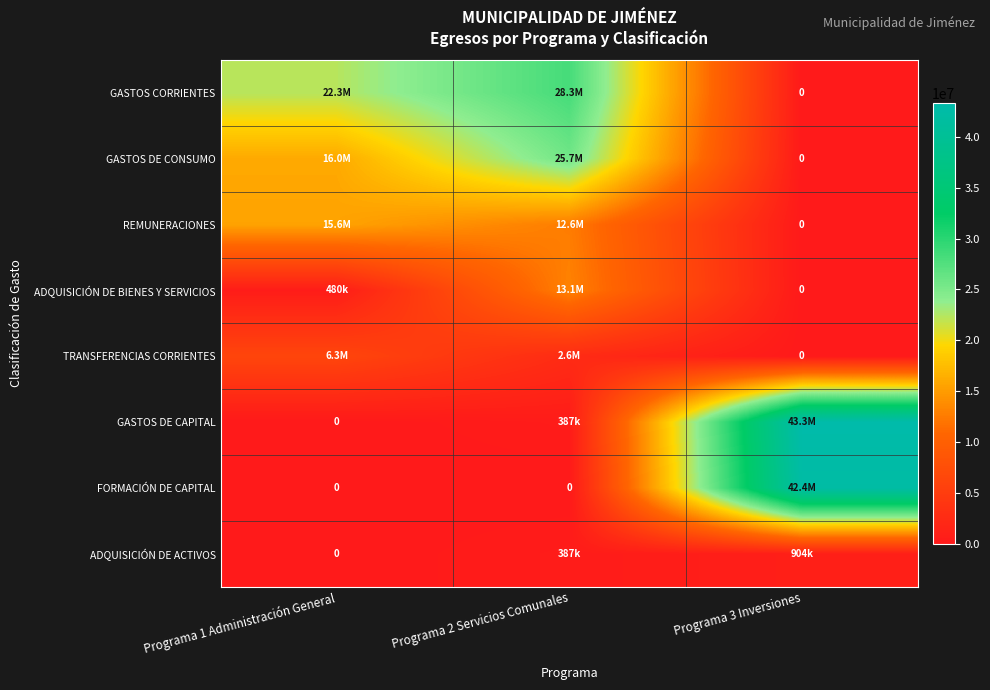

What is the total value across all series at Programa 3 Inversiones?

86653155.5